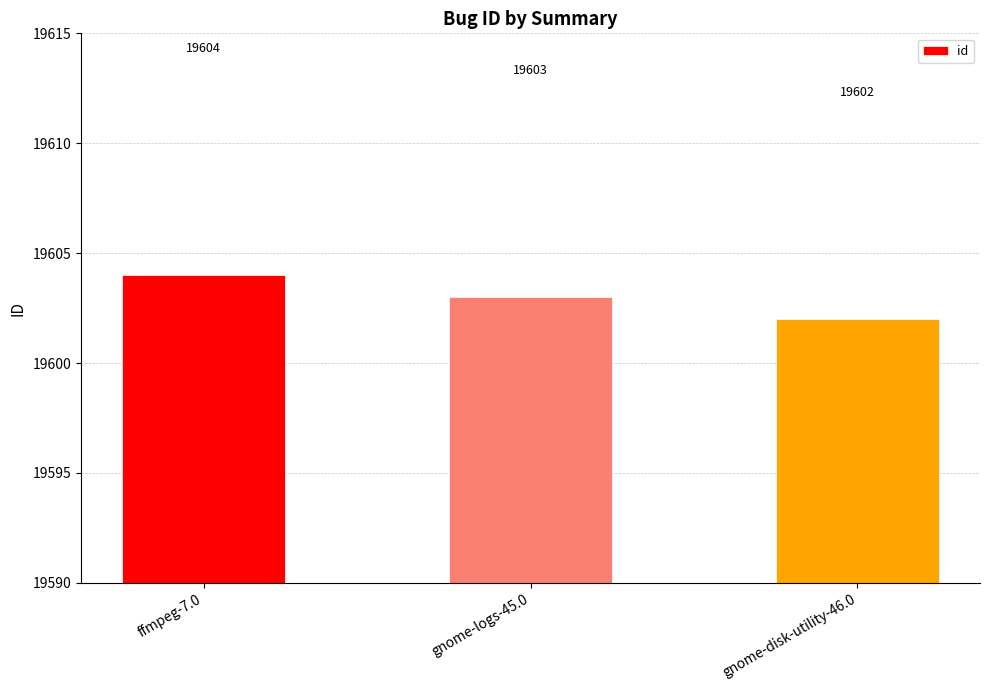

What is the change in value from ffmpeg-7.0 to gnome-disk-utility-46.0?

-2